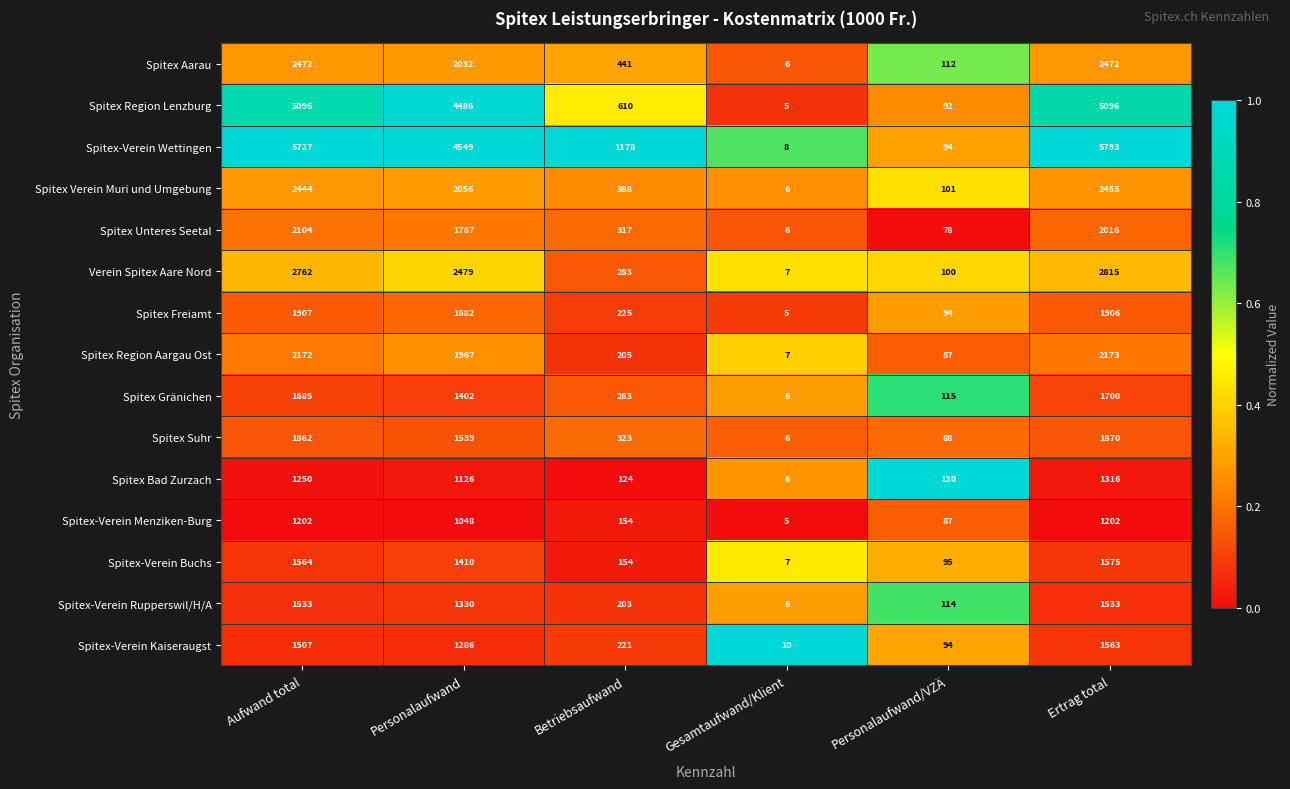

Rank the series by their maximum value, from lowest to highest.

Spitex-Verein Menziken-Burg, Spitex Bad Zurzach, Spitex-Verein Rupperswil/H/A, Spitex-Verein Kaiseraugst, Spitex-Verein Buchs, Spitex Gränichen, Spitex Suhr, Spitex Freiamt, Spitex Unteres Seetal, Spitex Region Aargau Ost, Spitex Verein Muri und Umgebung, Spitex Aarau, Verein Spitex Aare Nord, Spitex Region Lenzburg, Spitex-Verein Wettingen